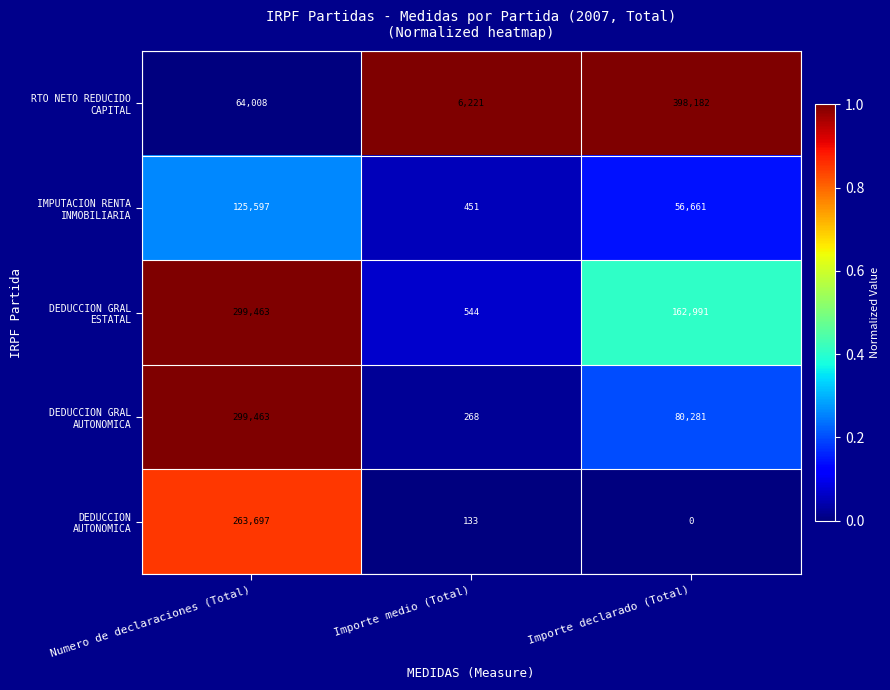

What is the spread (max minus min) of values at Numero de declaraciones (Total)?

235455